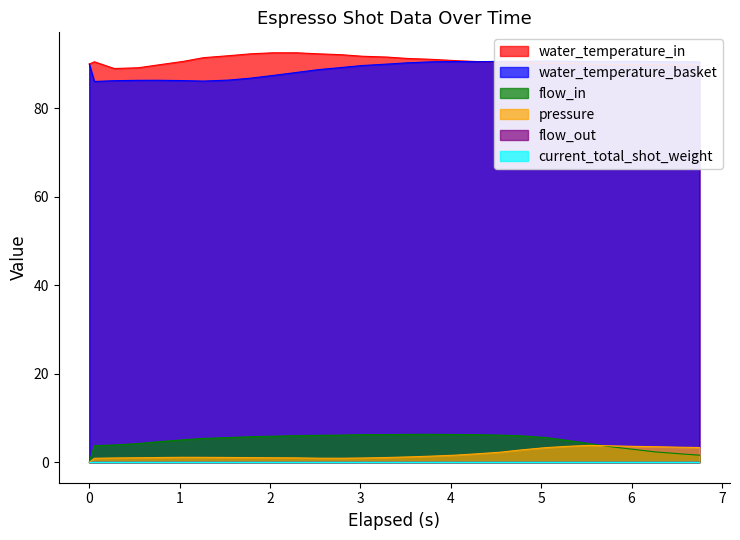

What is the difference between the second highest and second lowest values in the water_temperature_basket series?

4.5